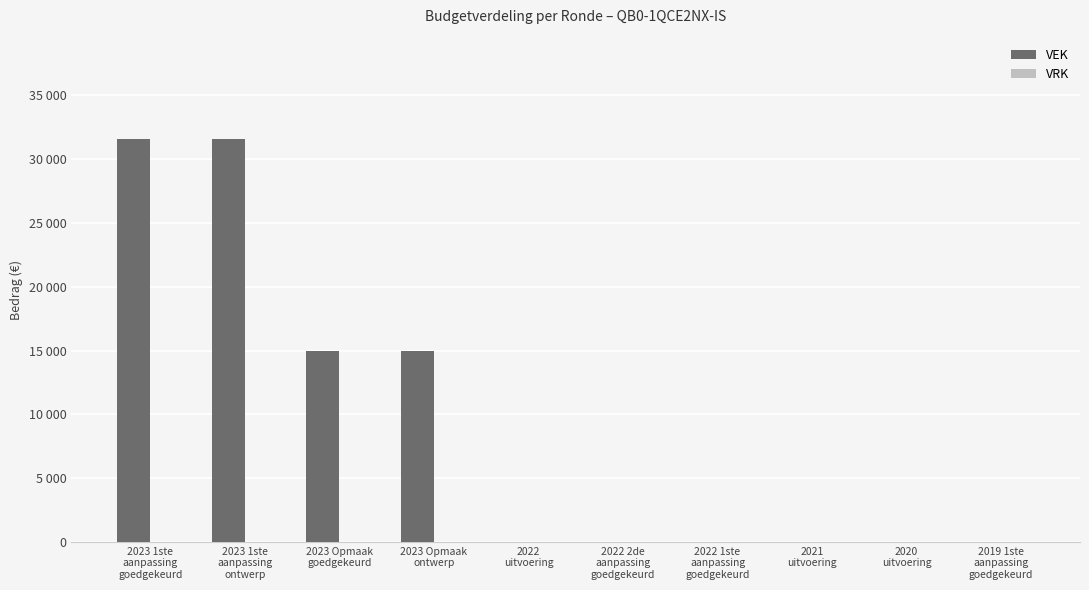

Reading left to right, transcribe all the data shown in this chart.

VEK: 31617	31617	15000	15000	0	0	0	0	0	0
VRK: 0	0	0	0	0	0	0	0	0	0